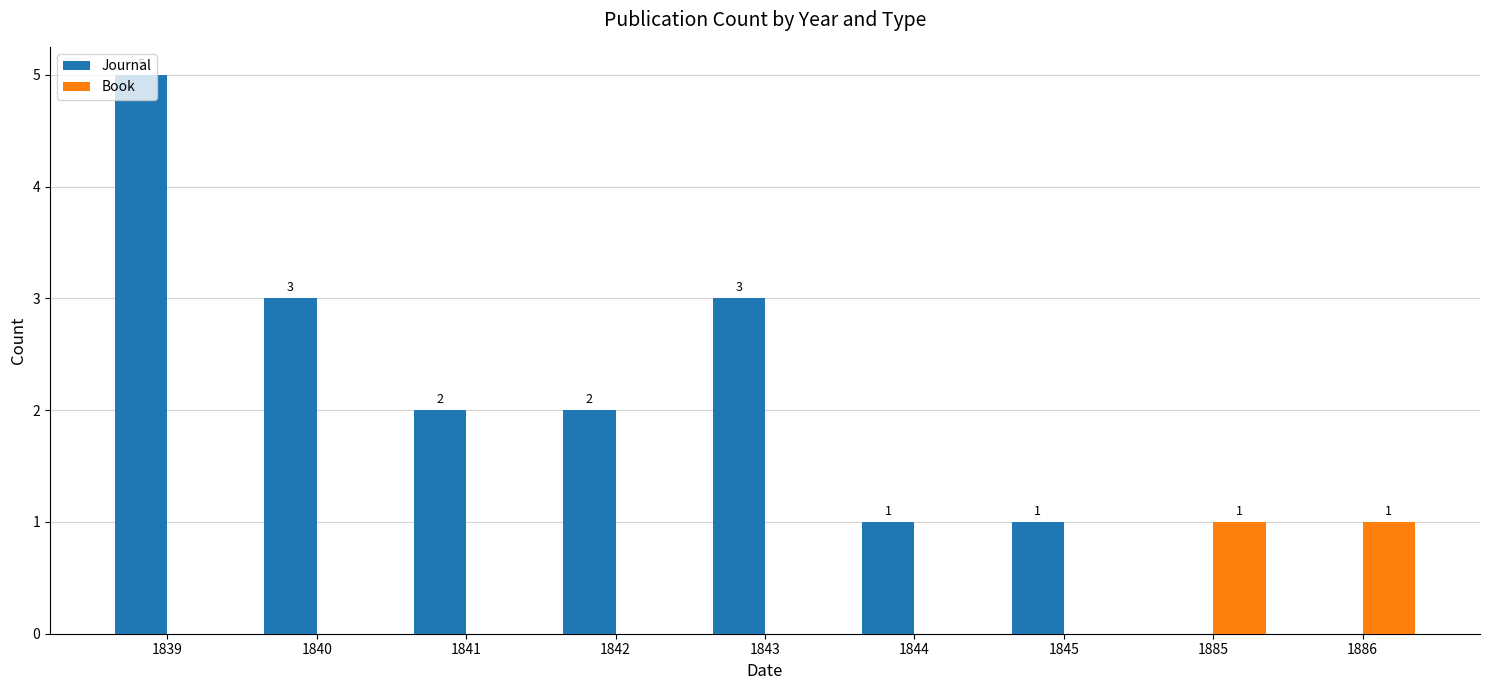

What is the sum of the Journal values at 1843 and 1839?

8